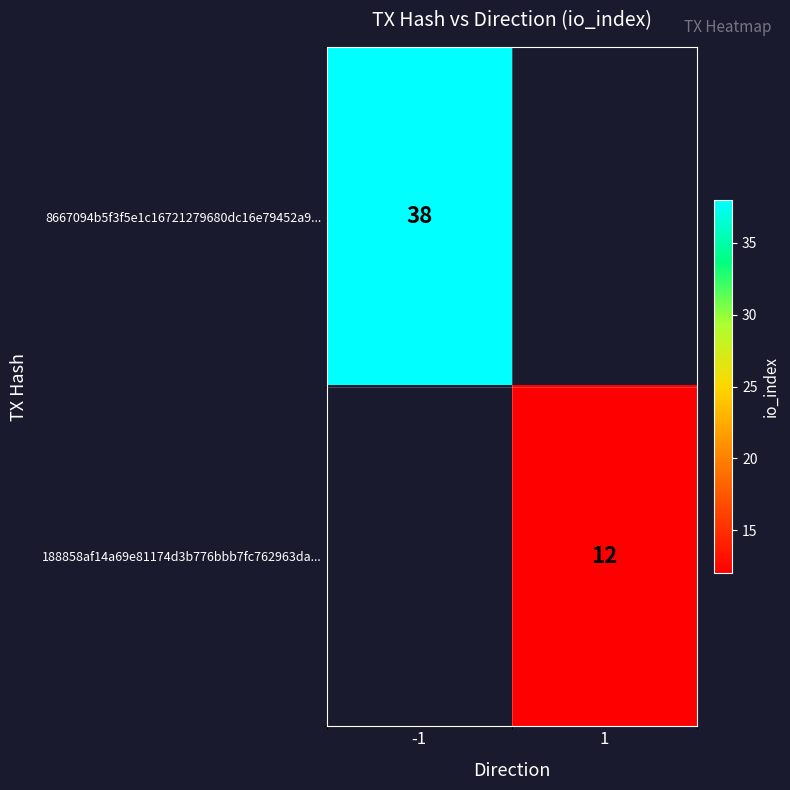

At how many categories does at least one series exceed 33?

1